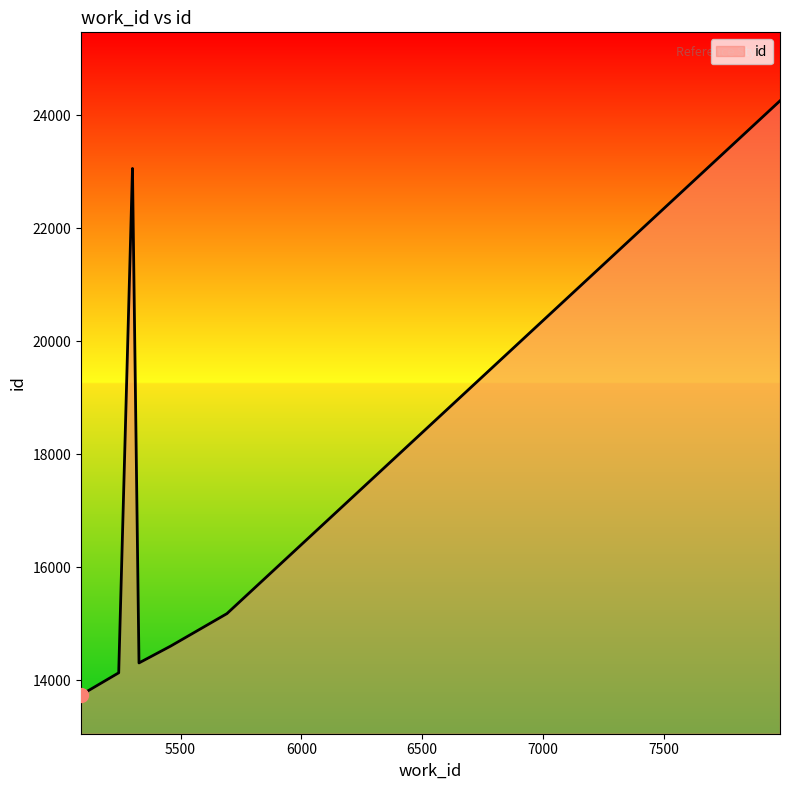

Rank the categories by value from lowest to highest.

5088, 5244, 5328, 5459, 5692, 5301, 5301, 5301, 7982